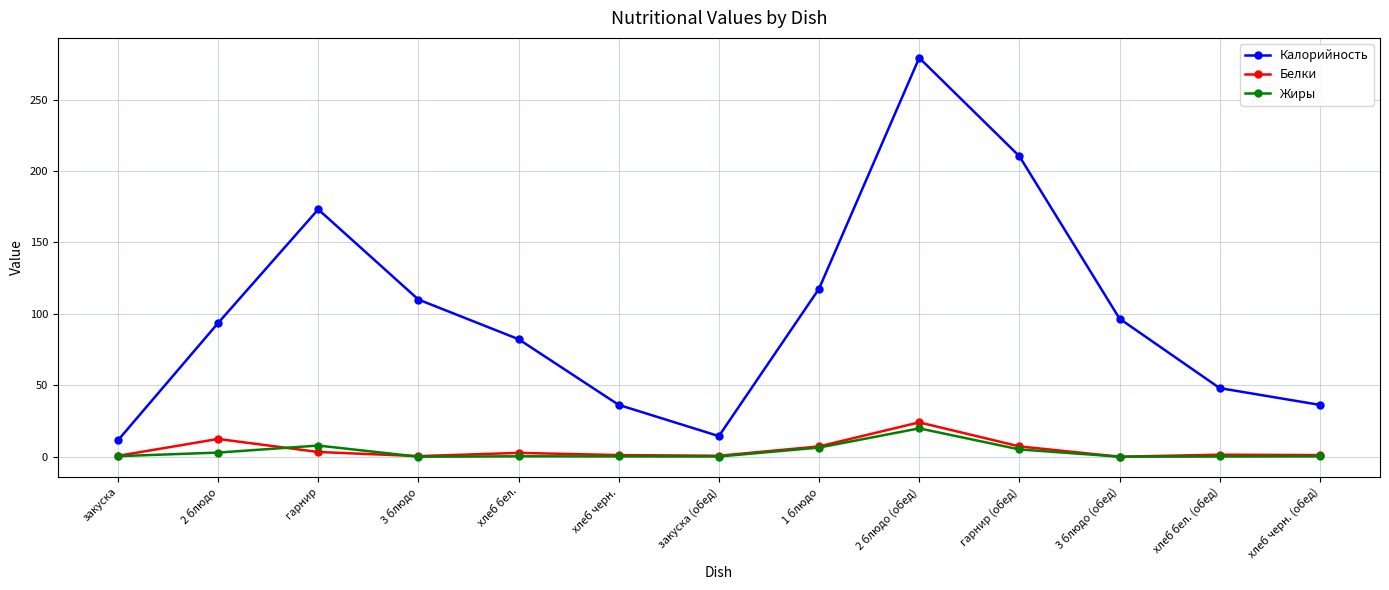

The value of Белки at хлеб черн. is 1.1. True or false?

True